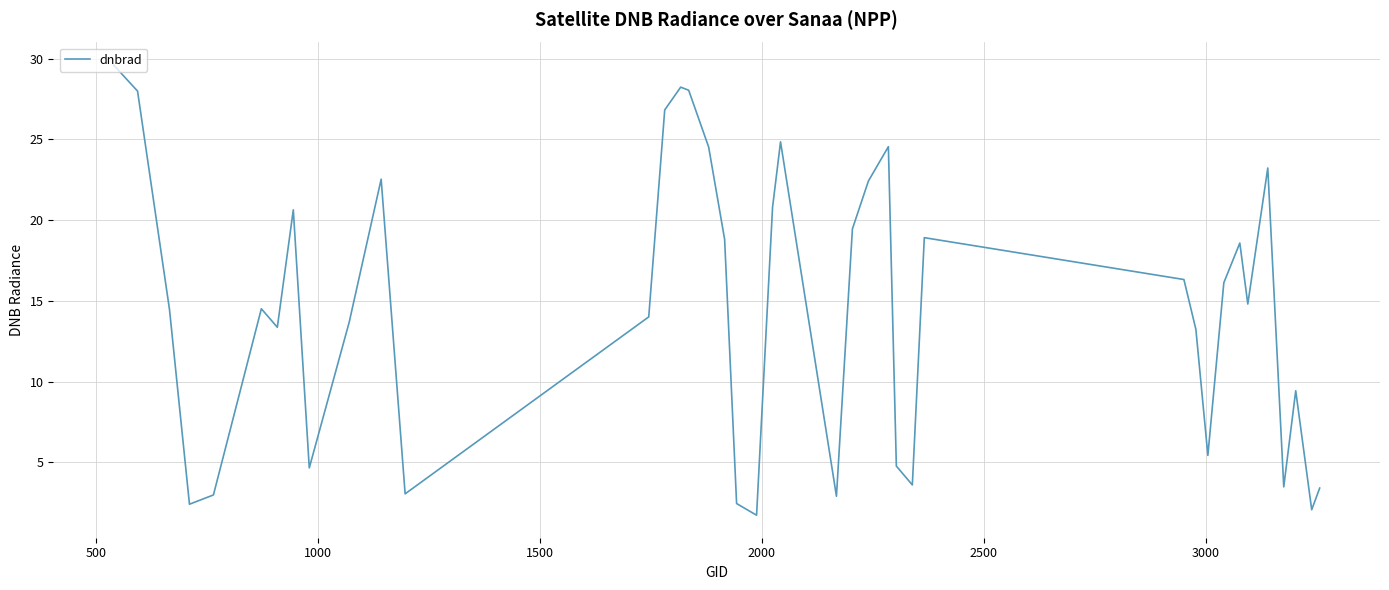

What is the maximum value shown in the chart?

29.6